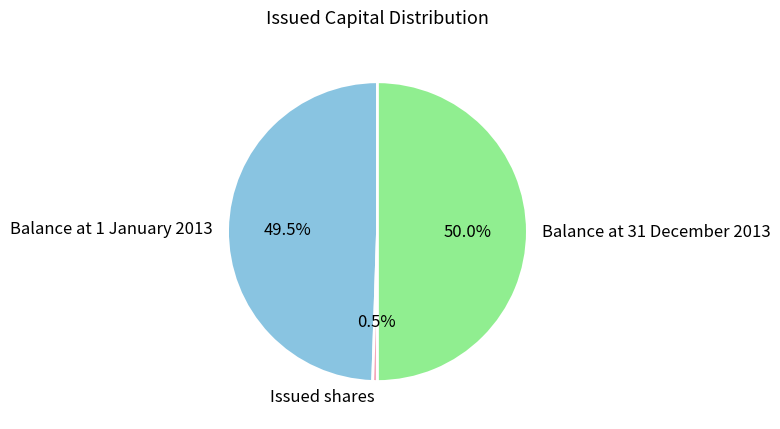

Rank the categories by value from highest to lowest.

Balance at 31 December 2013, Balance at 1 January 2013, Issued shares